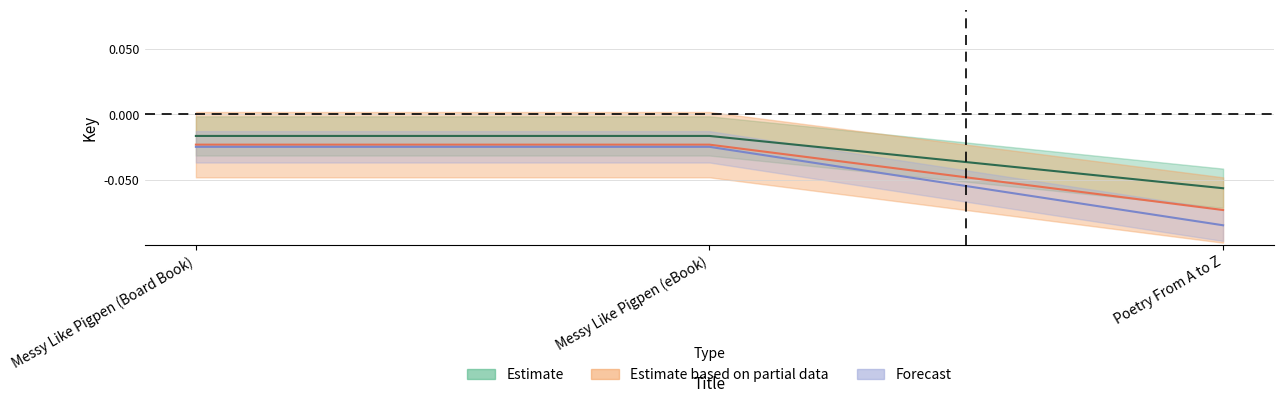

Is it true that Forecast equals -0.0 at Messy Like Pigpen (eBook)?

True